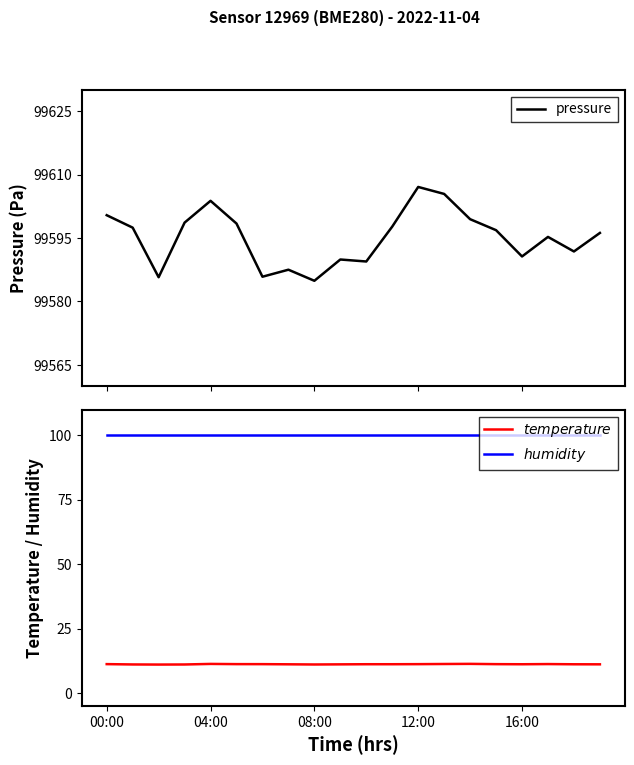

What is the highest value of the pressure series?

99607.1